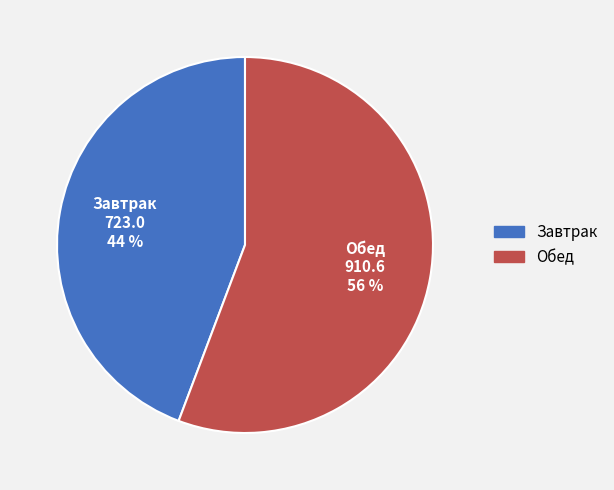

Which has a higher value, Обед or Завтрак?

Обед